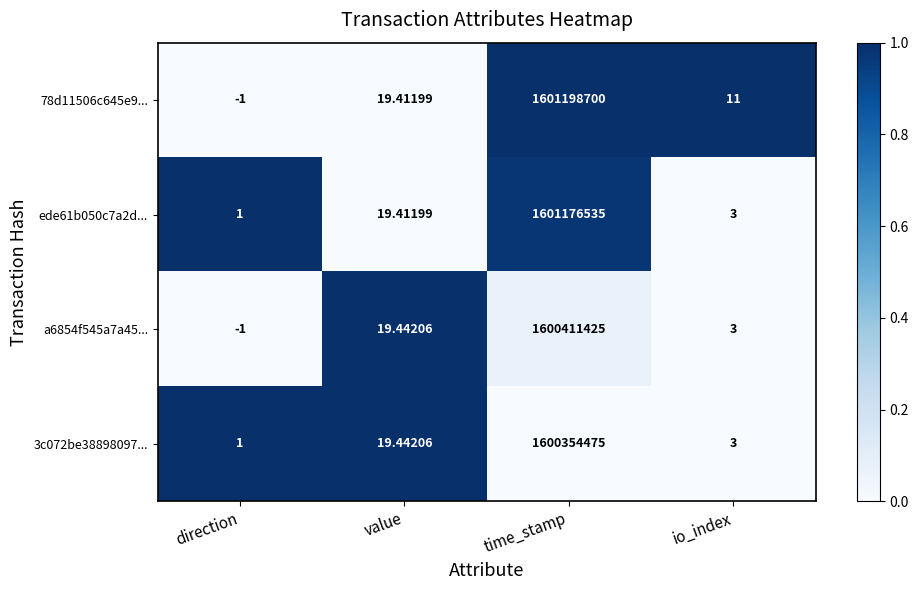

List the labels in order of a6854f545a7a45... value, smallest first.

direction, io_index, value, time_stamp